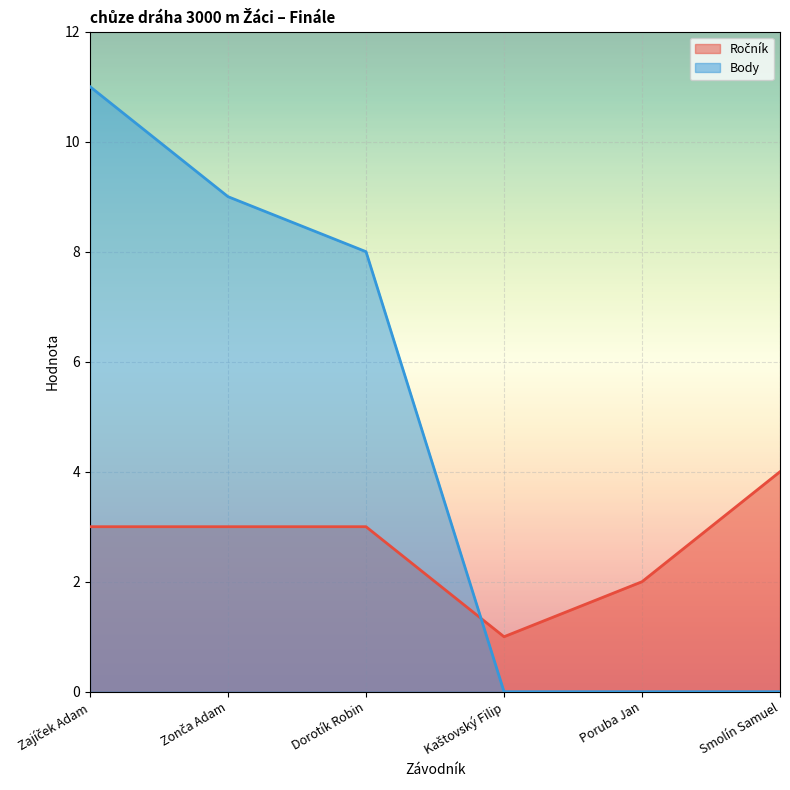

What is the sum of the Ročník values at Zajíček Adam and Smolín Samuel?

7